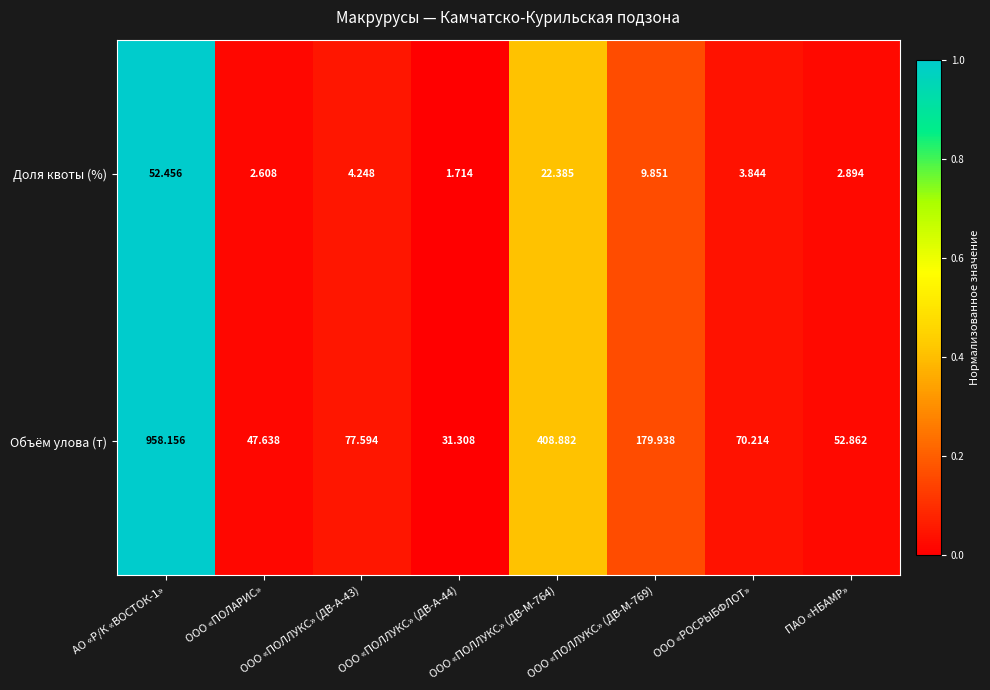

Which series has the largest total across all categories?

Объём улова (т)